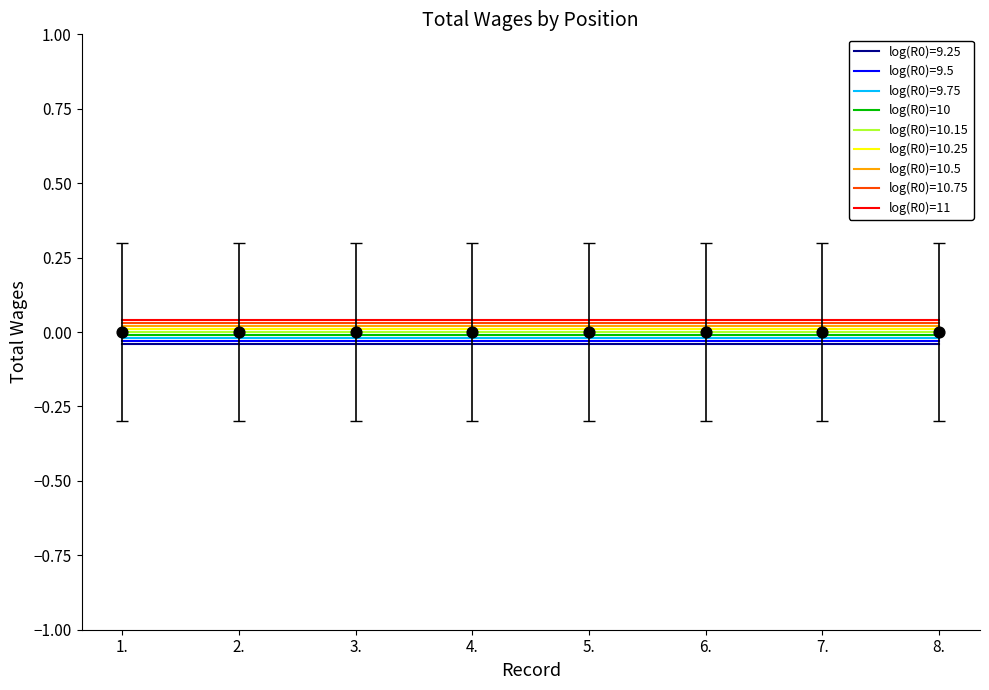

True or false: log(R0)=10.75 and log(R0)=10.25 intersect in this chart.

False